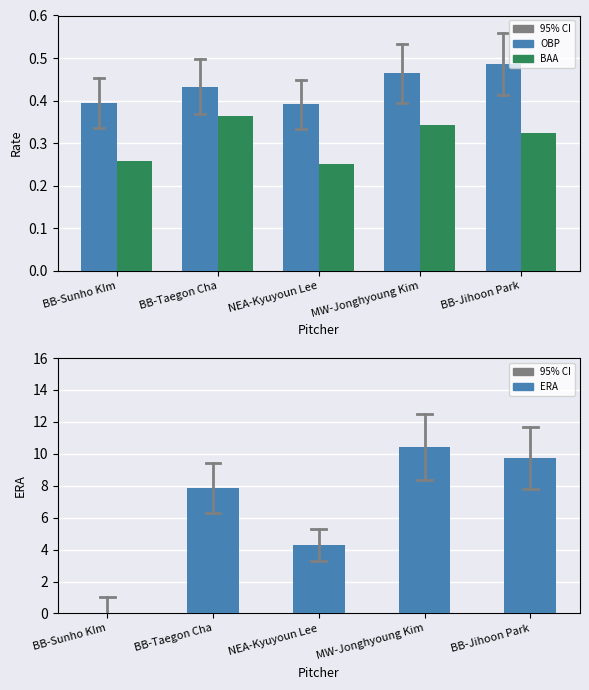

What is the greatest value displayed?

10.4